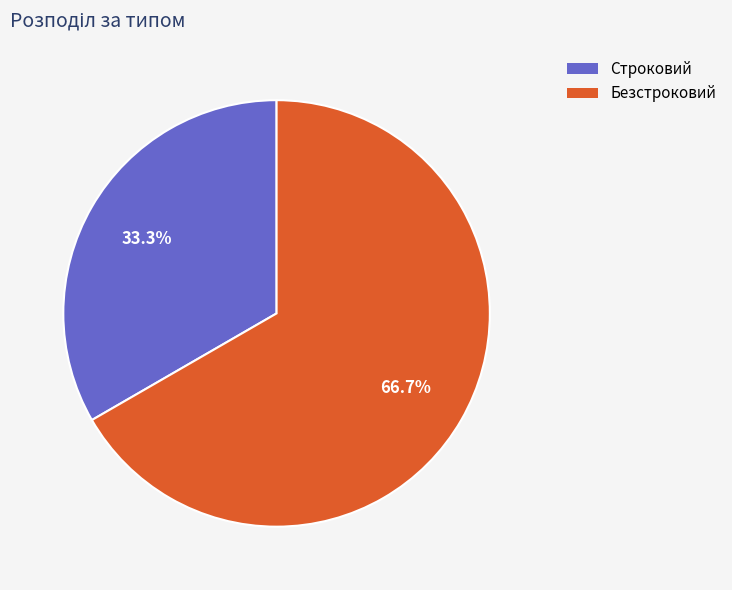

To the nearest percent, what portion does Строковий represent?

33%